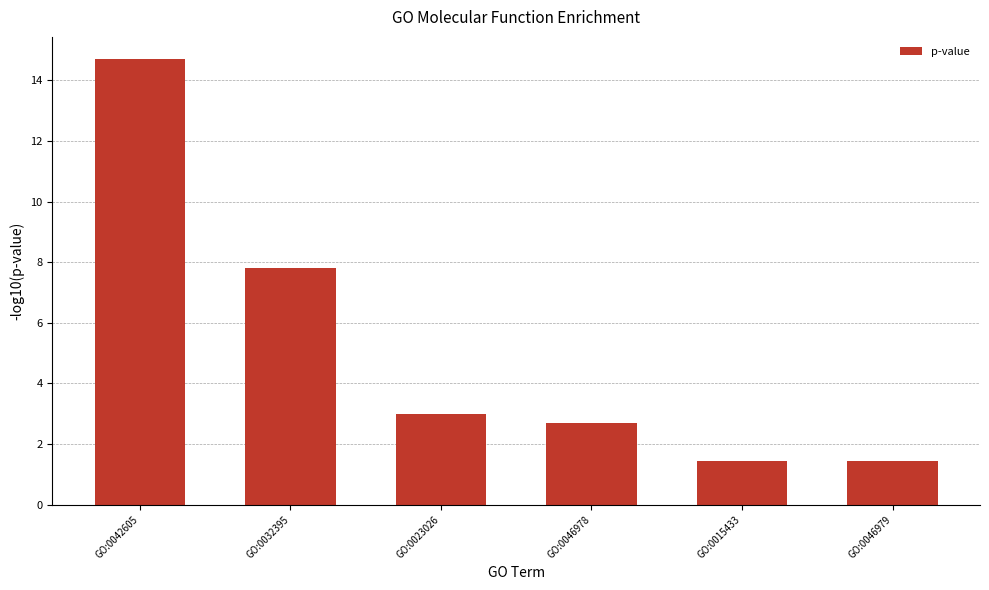

The value at GO:0023026 is 3.0. True or false?

True